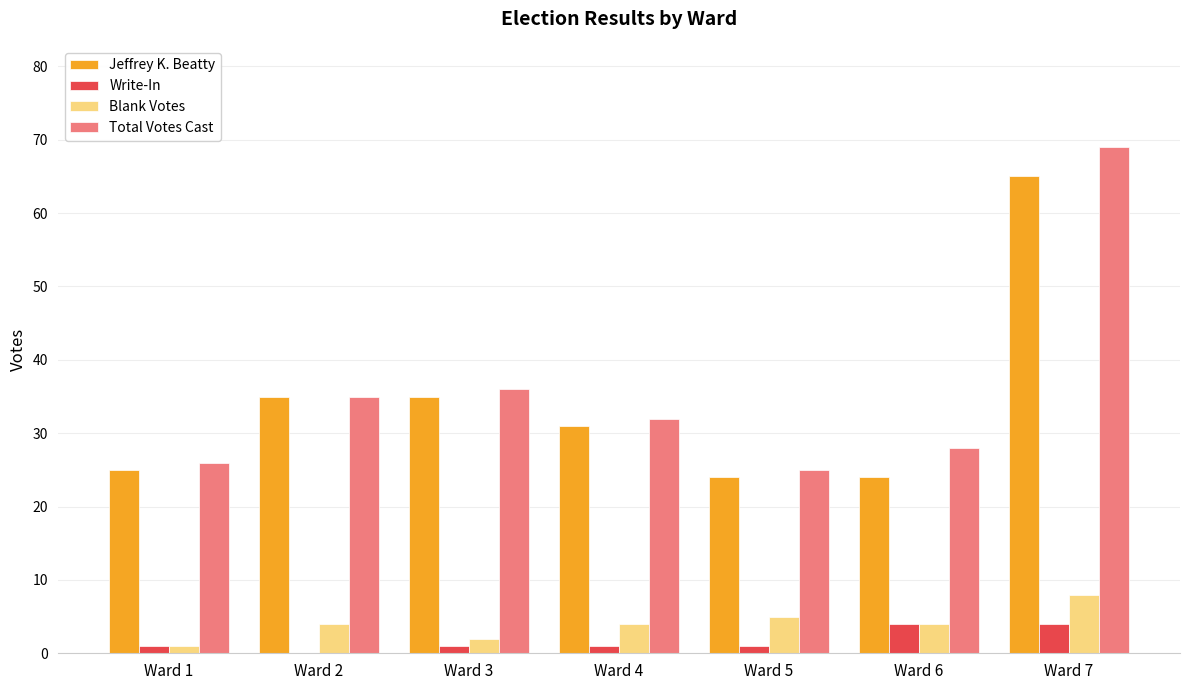

What is the difference between the Total Votes Cast values at Ward 3 and Ward 6?

8